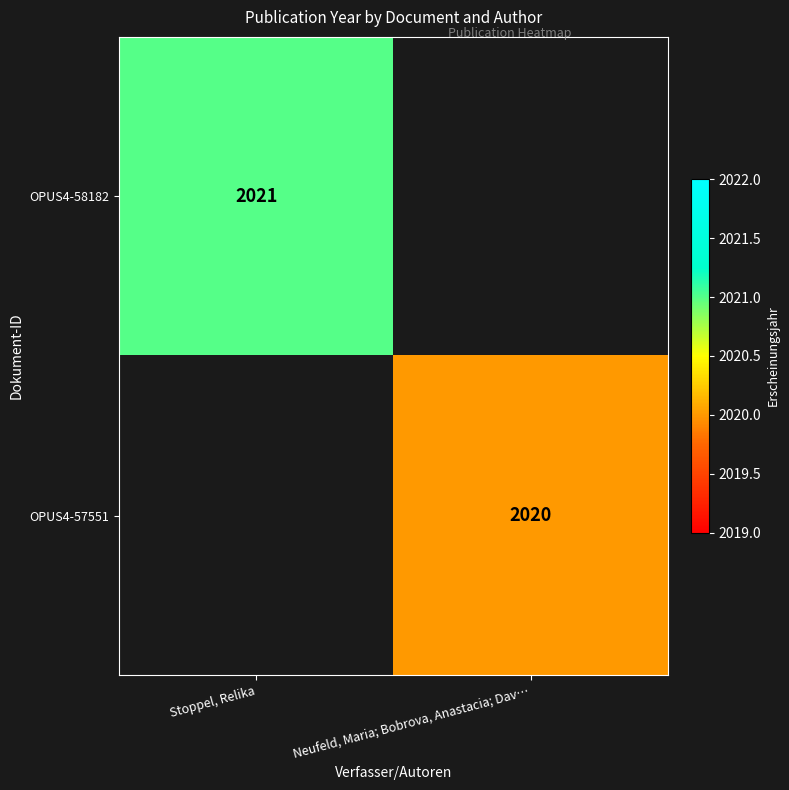

True or false: OPUS4-57551 has a value of 2020 at Neufeld, Maria; Bobrova, Anastacia; Dav….

True